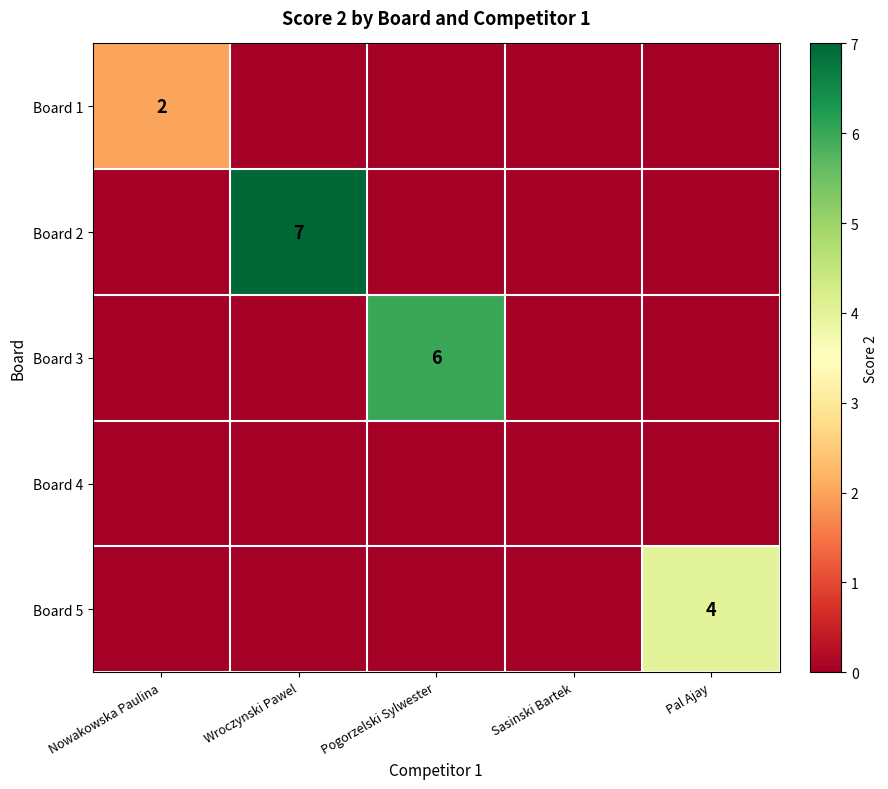

At how many categories does at least one series exceed 5?

2